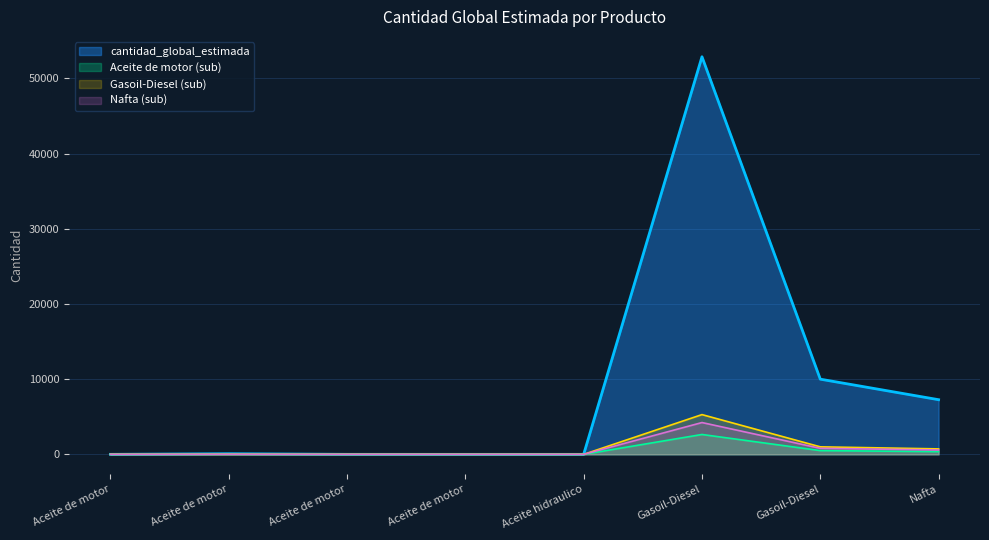

What is the minimum value shown in the chart?

0.1